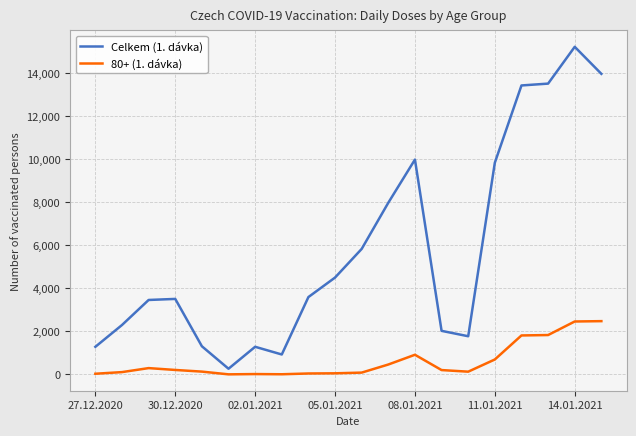

Rank the series by their maximum value, from highest to lowest.

Celkem (1. dávka), 80+ (1. dávka)